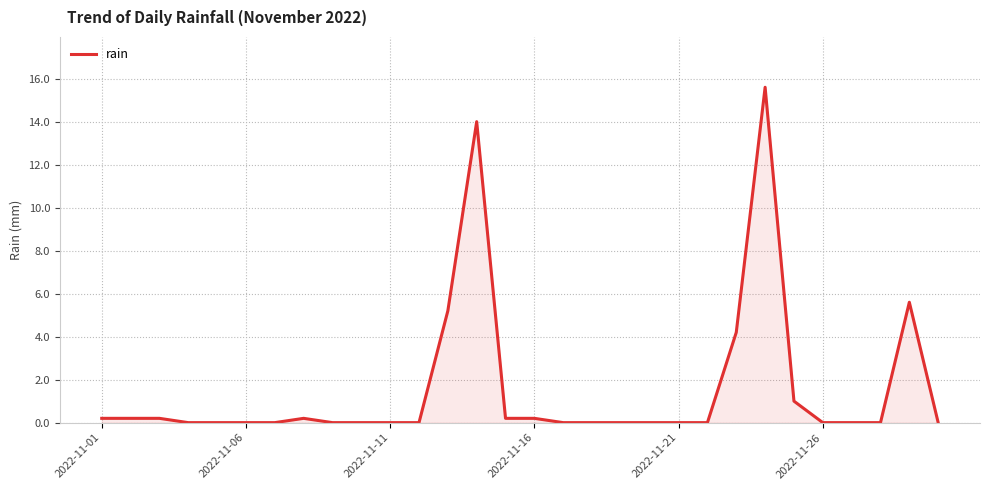

Reading left to right, transcribe all the data shown in this chart.

0.2	0.2	0.2	0.0	0.0	0.0	0.0	0.2	0.0	0.0	0.0	0.0	5.2	14.0	0.2	0.2	0.0	0.0	0.0	0.0	0.0	0.0	4.2	15.6	1.0	0.0	0.0	0.0	5.6	0.0